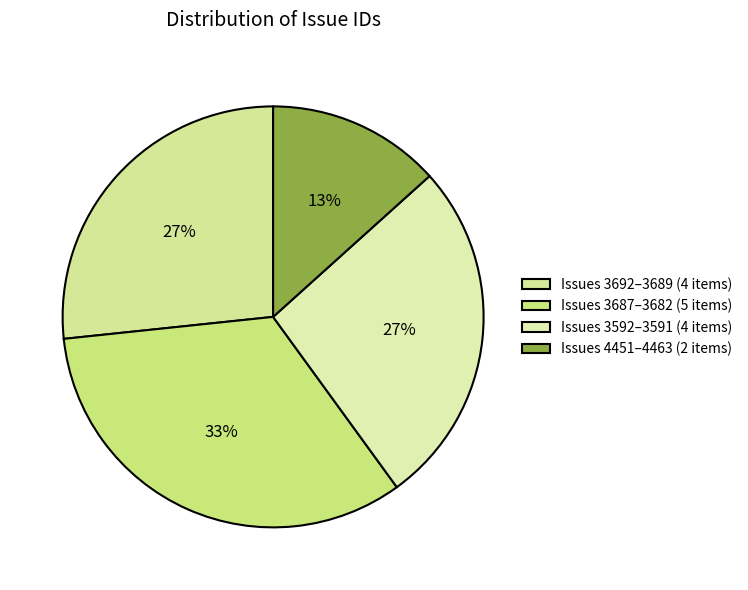

Count the number of slices in the pie.

4